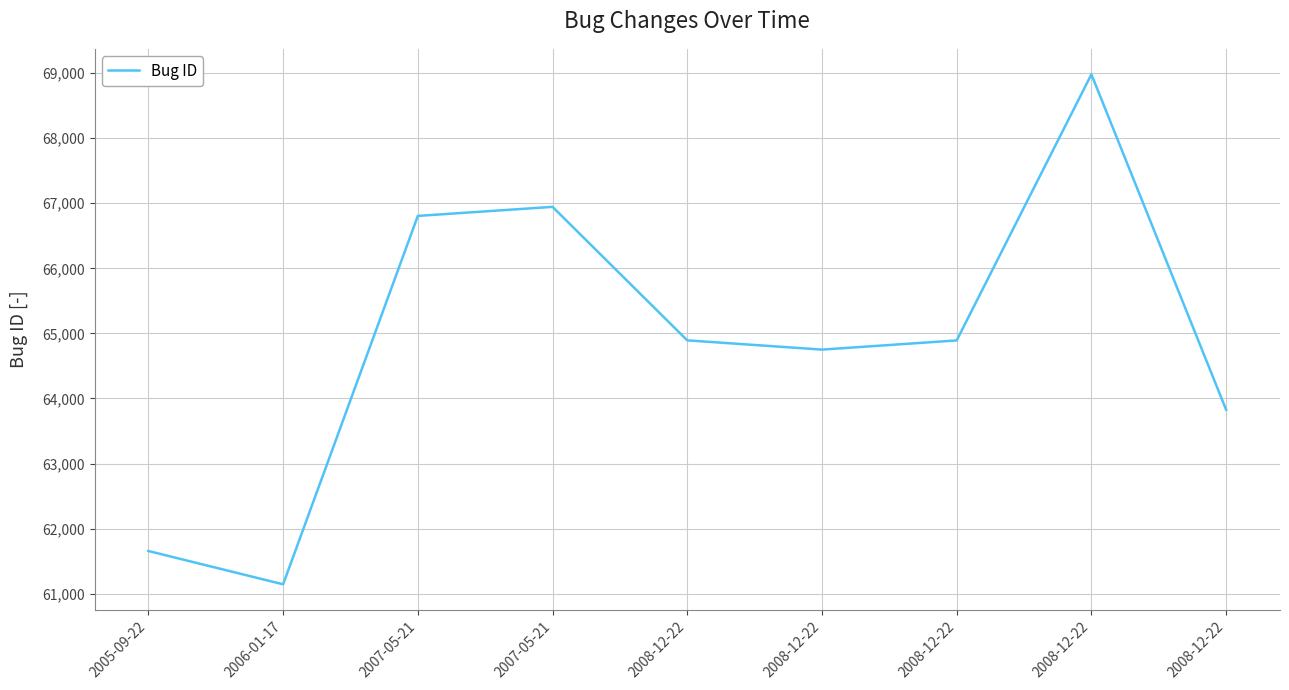

Is this an area chart (filled region under the line)?

No